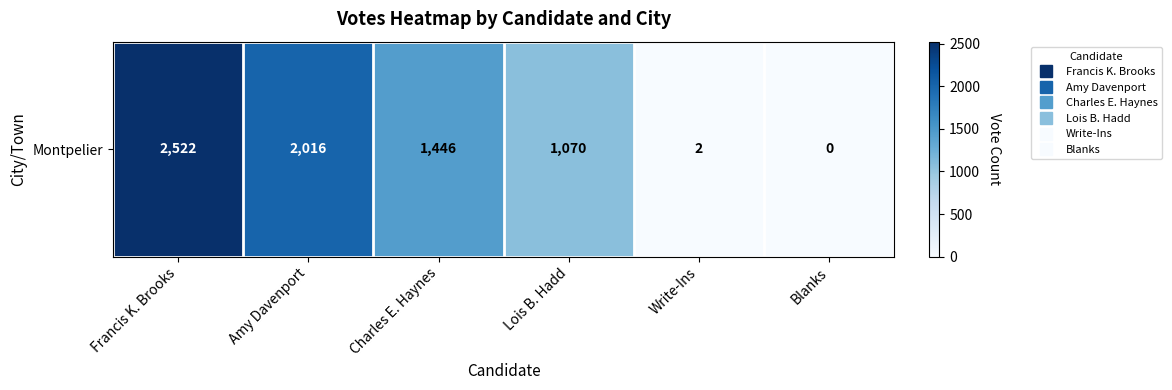

List the labels in order of value, largest first.

Francis K. Brooks, Amy Davenport, Charles E. Haynes, Lois B. Hadd, Write-Ins, Blanks